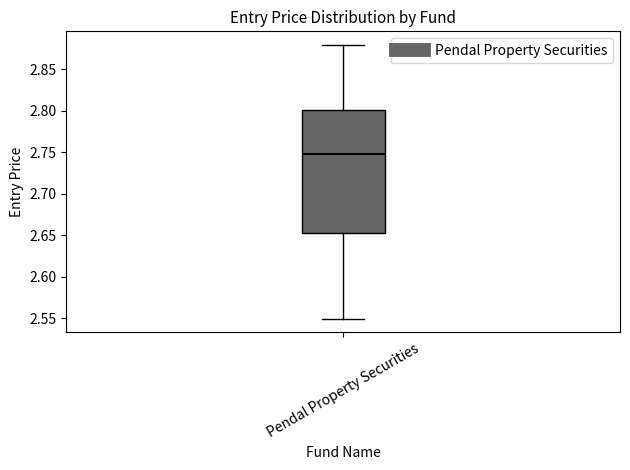

Transcribe this box plot: give where the median line is, the range the box spans, and where the two whiskers end, as read against the y-axis. The values are not printed on the chart, so give them approximately, as read against the axis.

median 2.75, box 2.65 to 2.80, whiskers 2.55 to 2.88